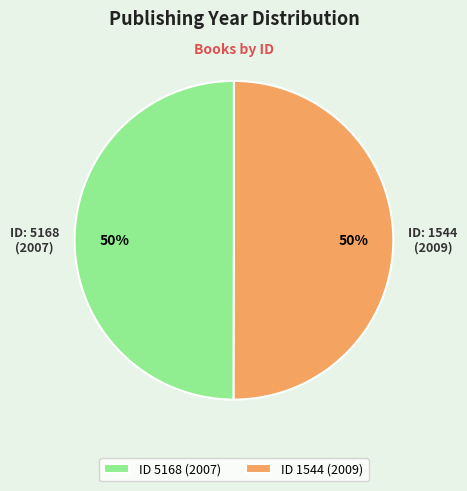

What is the ratio of the value at ID 5168 (2007) to the value at ID 1544 (2009)?

1.0